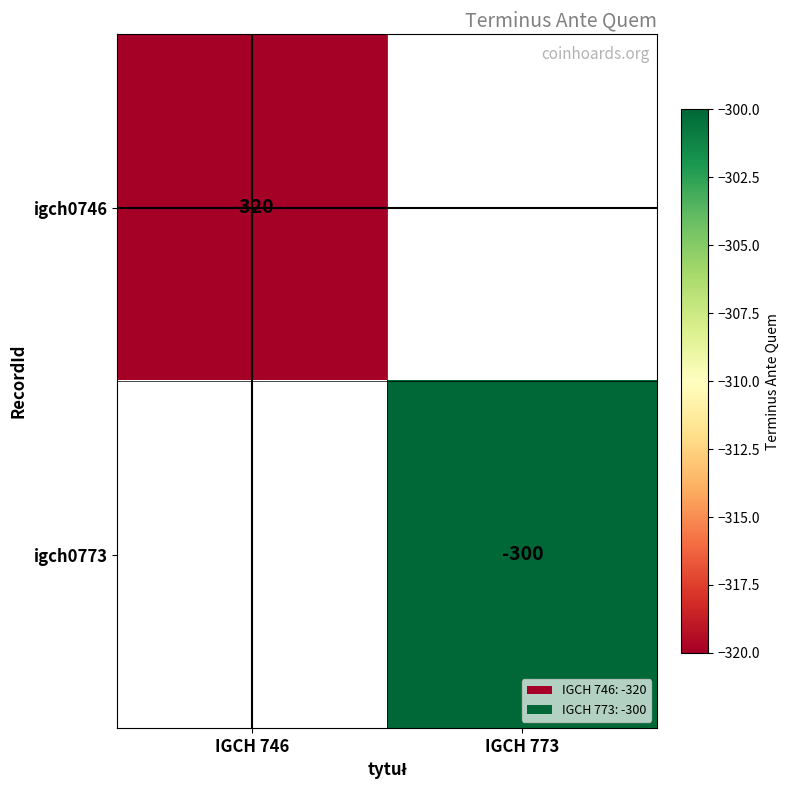

Which category has the highest value across all series?

IGCH 773